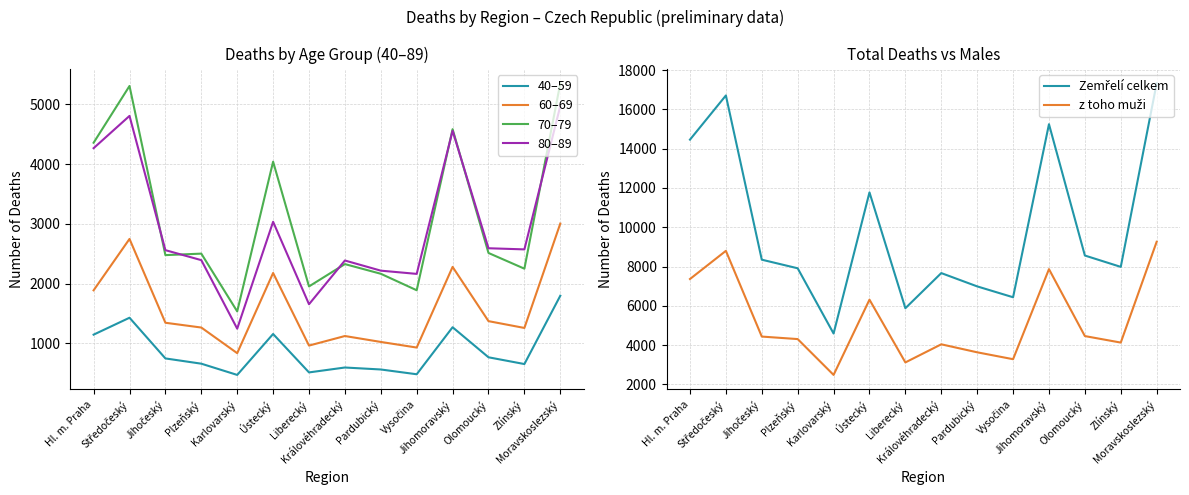

What is the value of the z toho muži point at the 4th from the left?

4309